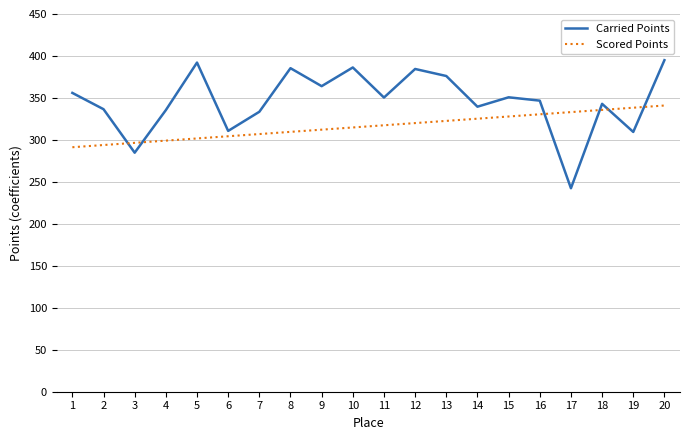

At 4, list the series in order from largest to smallest.

Carried Points, Scored Points